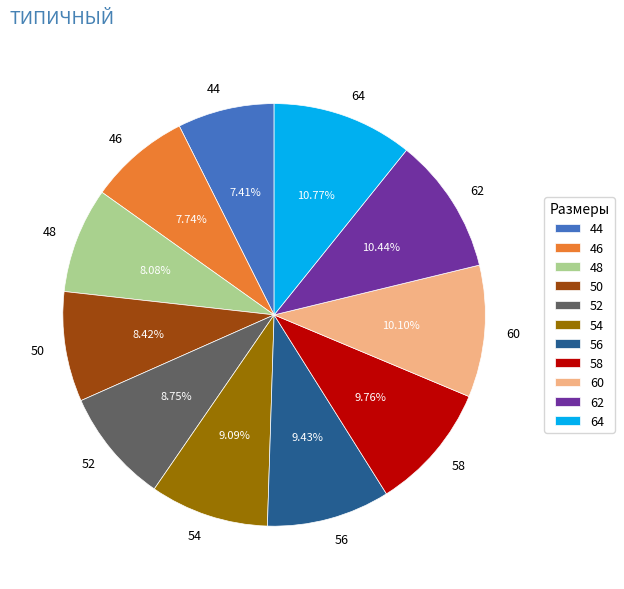

To the nearest percent, what portion does 54 represent?

9%